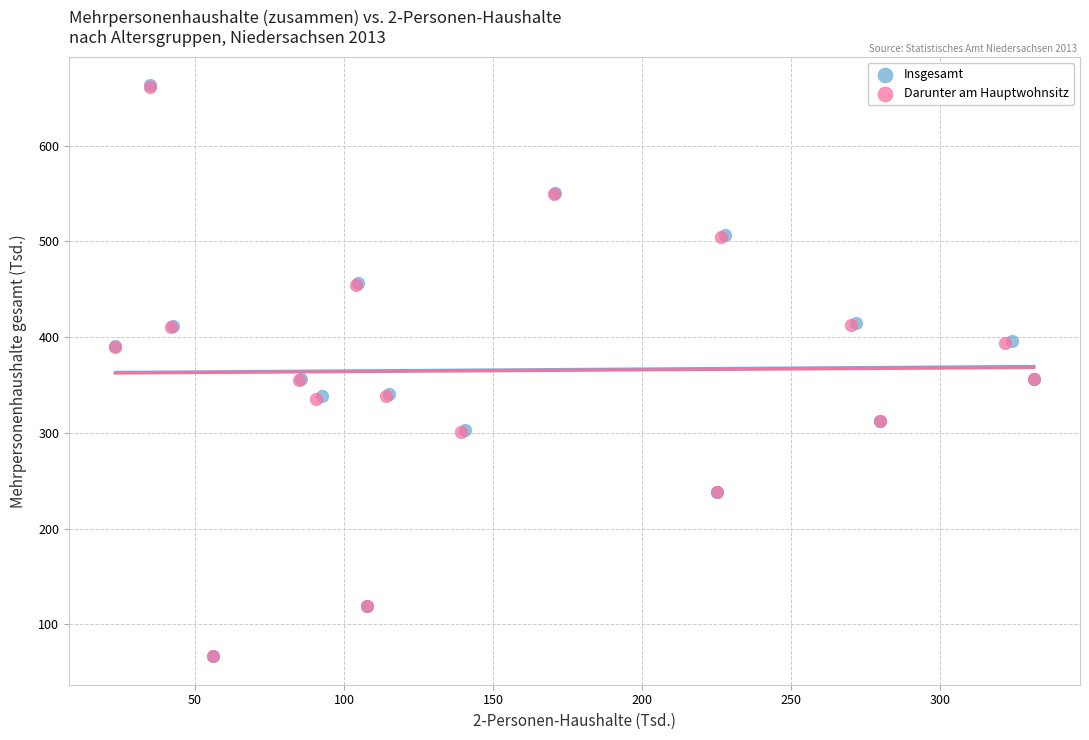

Which series has the largest Y range (max minus min)?

Insgesamt